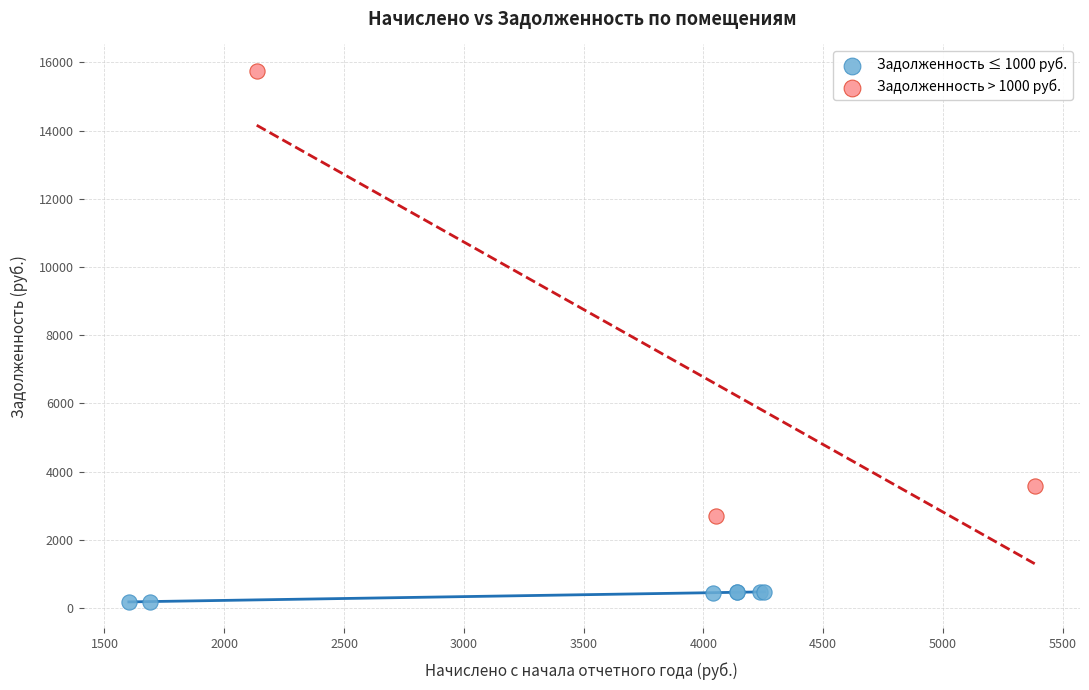

Which series has the widest spread of Y values?

Задолженность > 1000 руб.